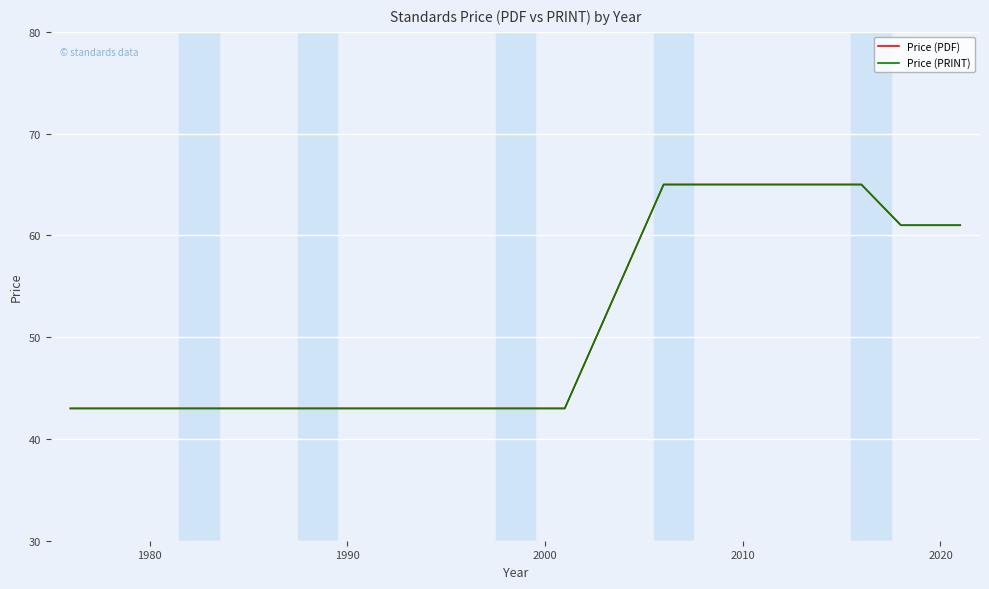

Is this an area chart (filled region under the line)?

No